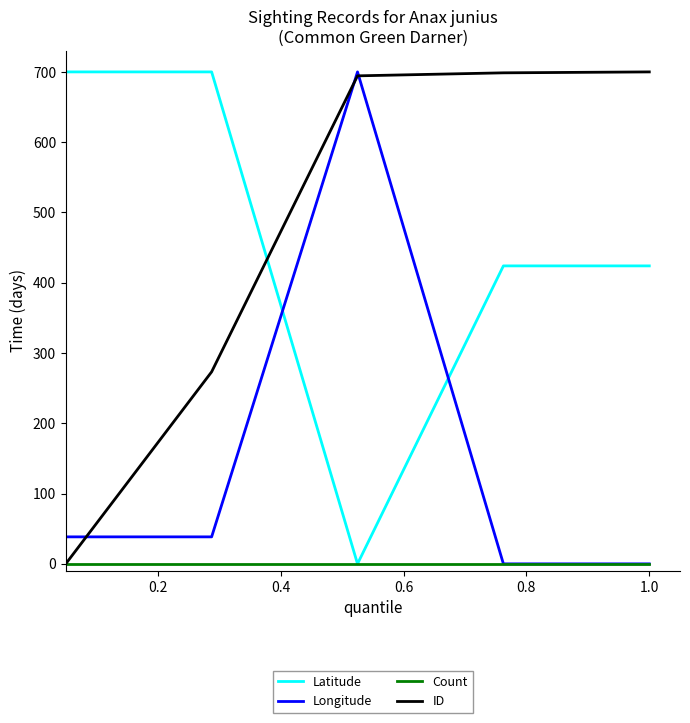

How many distinct data groups are displayed?

4